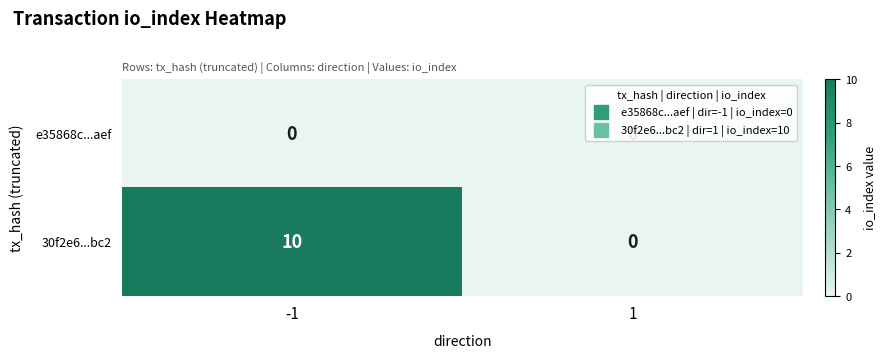

How many series are shown in this chart?

2